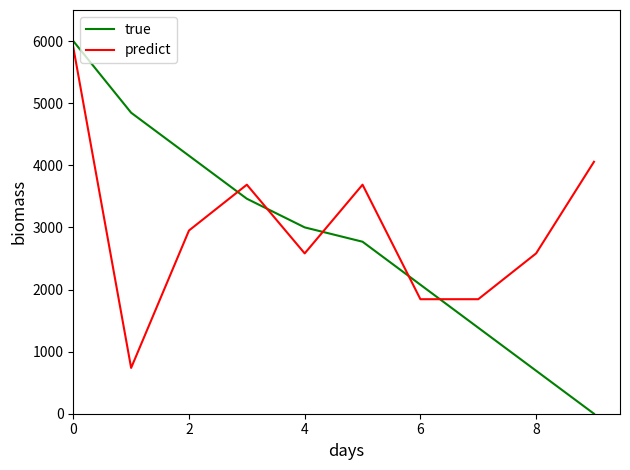

What is the difference between the maximum and minimum values in the predict series?

5162.5